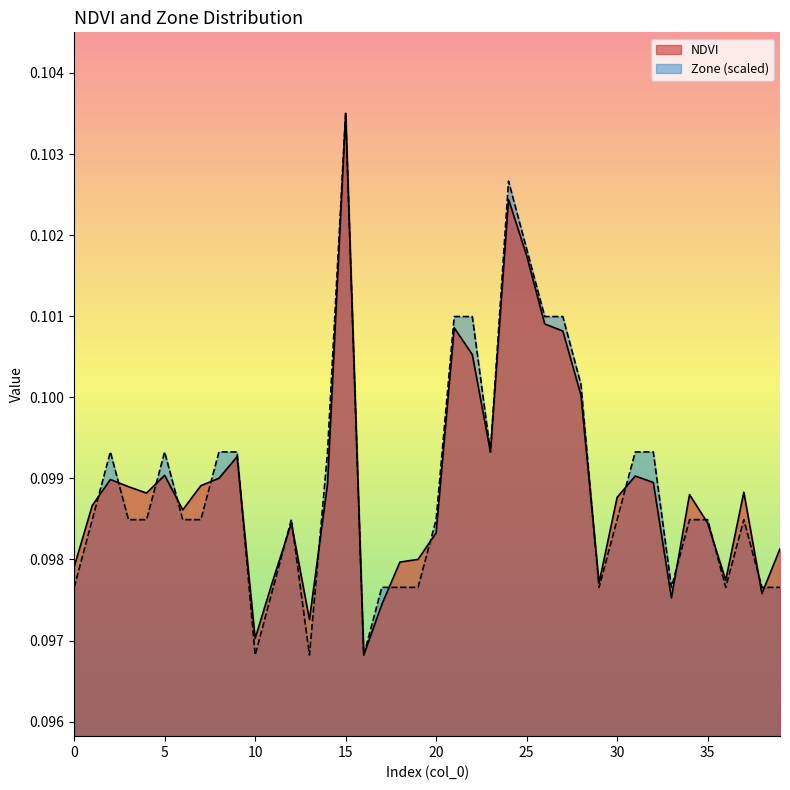

Where is the first local maximum for Zone?

2